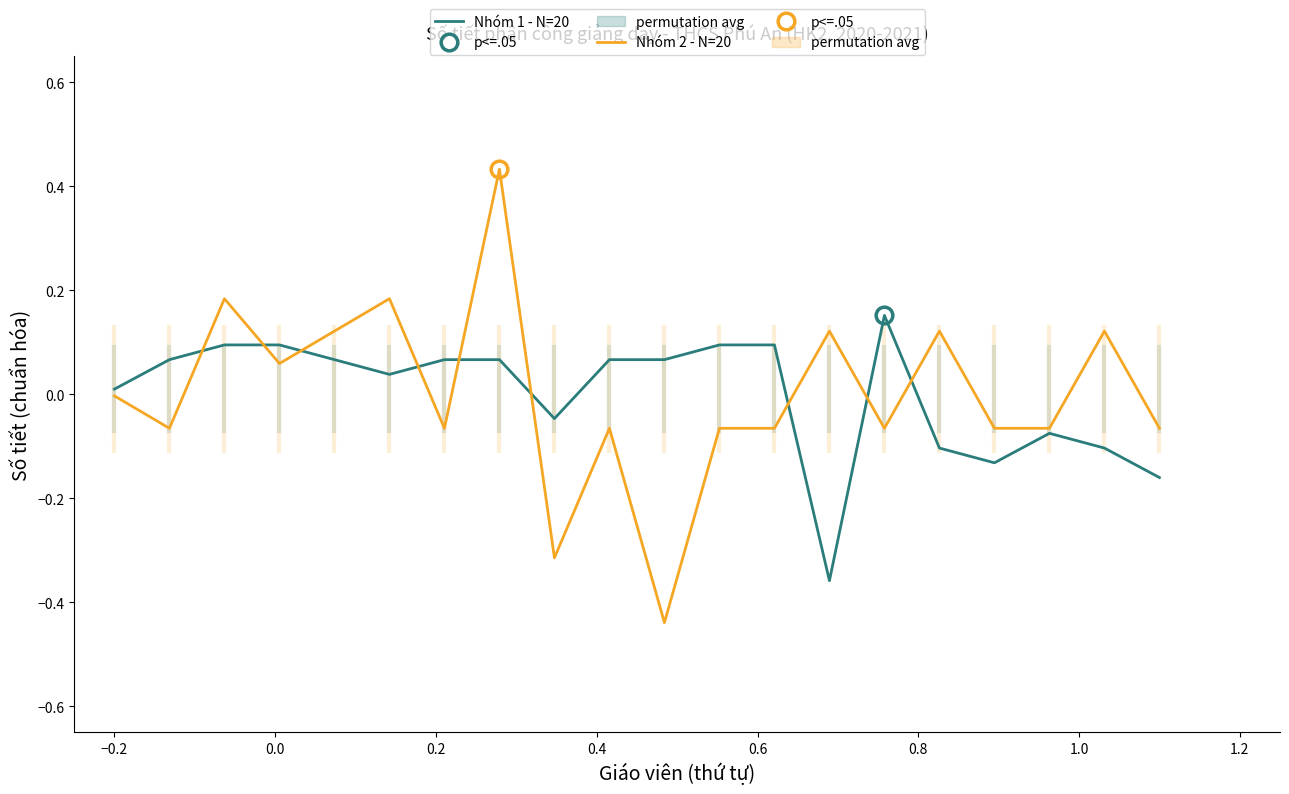

Reading left to right, transcribe all the data shown in this chart.

Nhóm 1 - N=20: 0.0	0.1	0.1	0.1	0.1	0.0	0.1	0.1	-0.0	0.1	0.1	0.1	0.1	-0.4	0.2	-0.1	-0.1	-0.1	-0.1	-0.2
Nhóm 2 - N=20: -0.0	-0.1	0.2	0.1	0.1	0.2	-0.1	0.4	-0.3	-0.1	-0.4	-0.1	-0.1	0.1	-0.1	0.1	-0.1	-0.1	0.1	-0.1